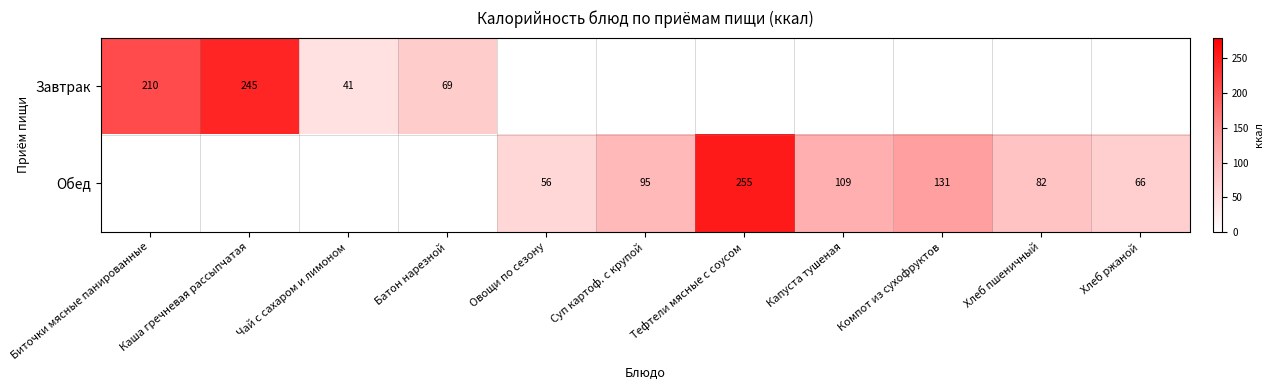

Which category has the lowest value across all series?

Чай с сахаром и лимоном